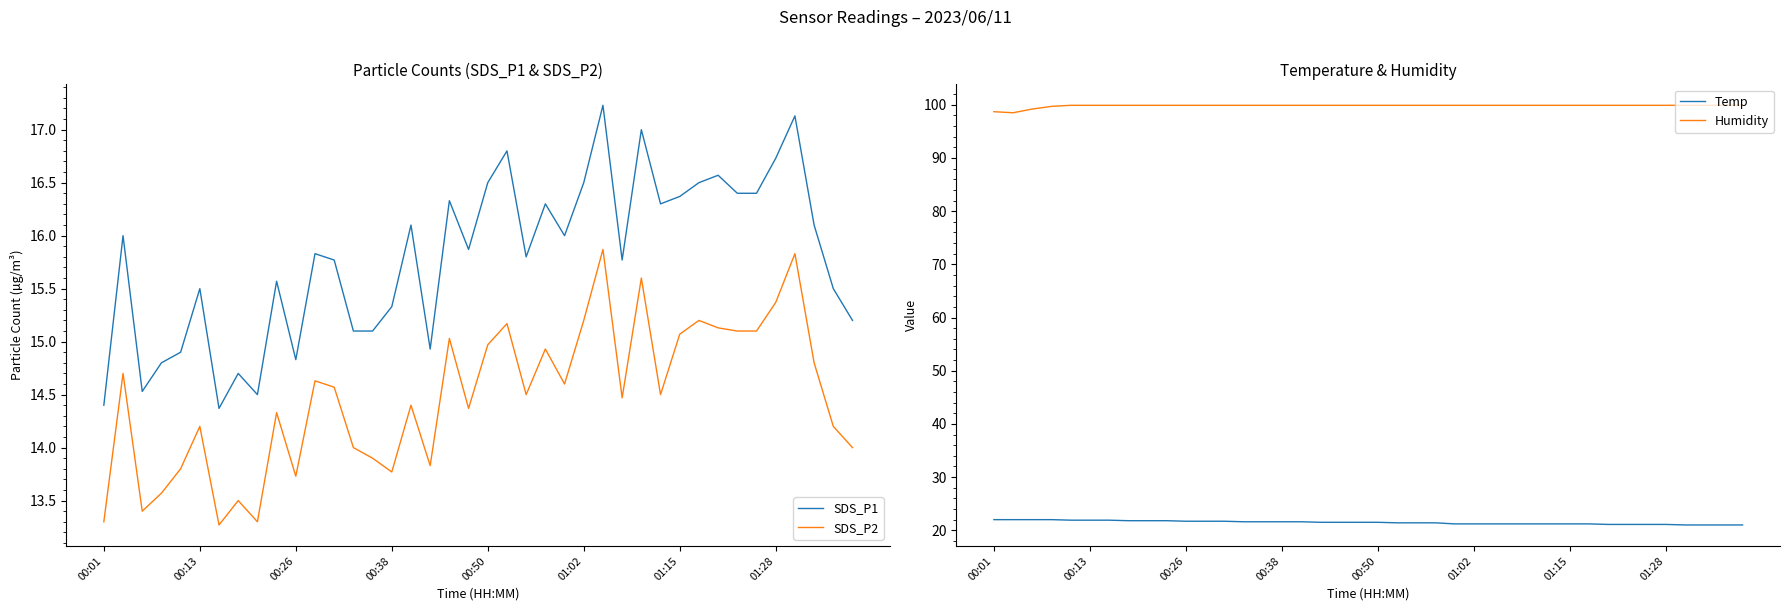

True or false: SDS_P2 and SDS_P1 intersect in this chart.

False